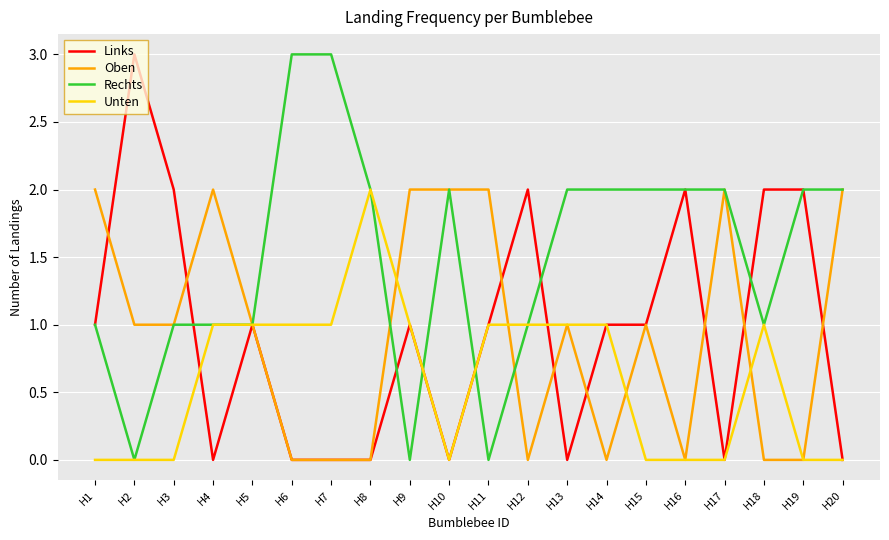

True or false: Links has a value of 0 at H14.

False